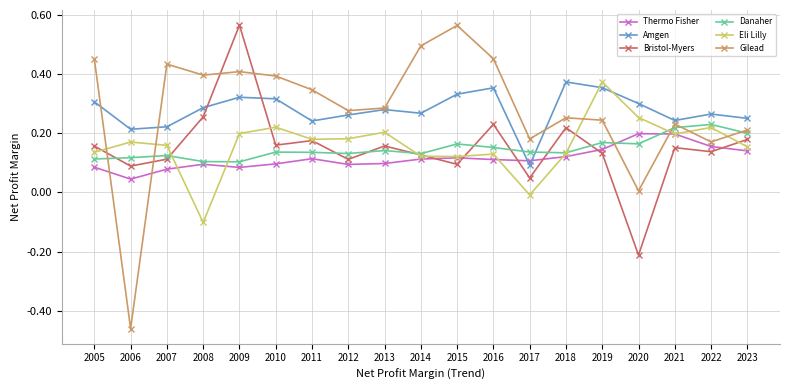

Which category has the lowest value in the Amgen series?

2017